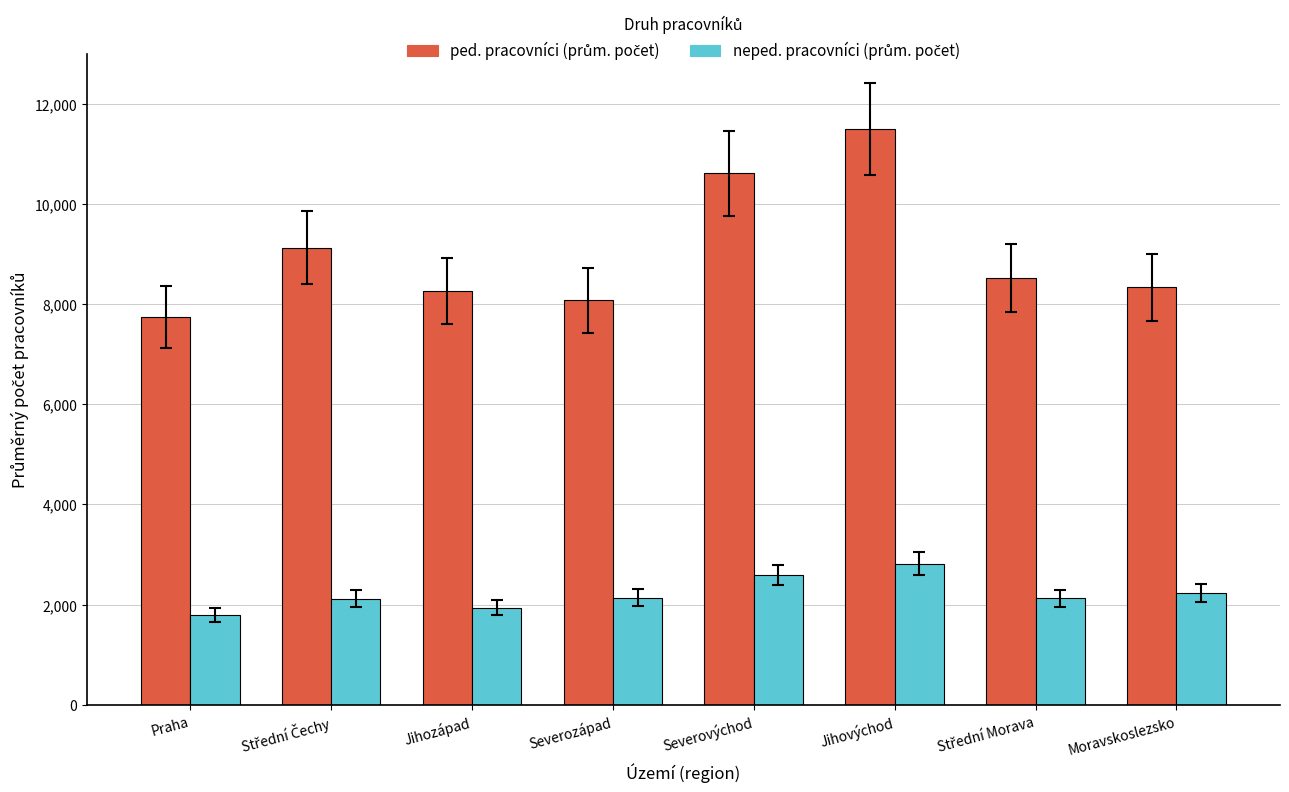

What is the maximum value shown in the chart?

11501.8